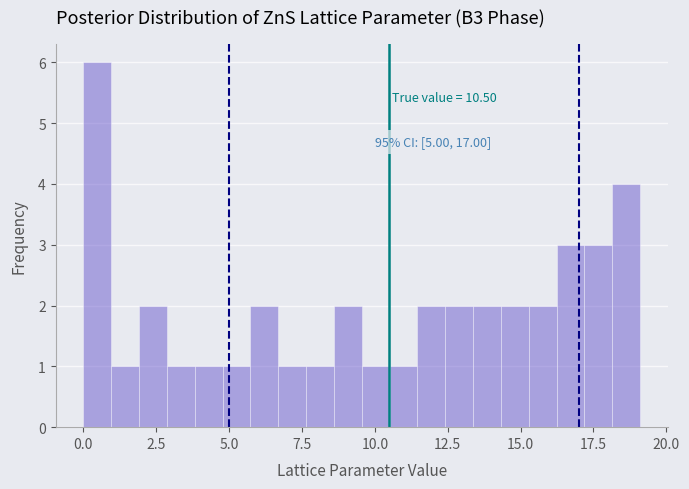

Read against the x-axis, roughly where is the centre of the tallest bar?

0.5